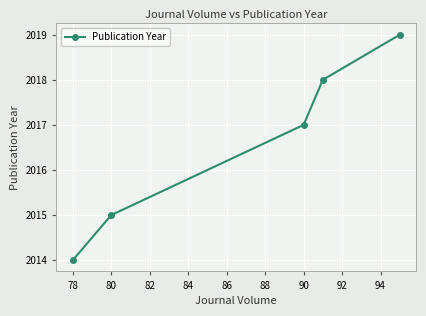

True or false: there are more than 0 points higher than both neighbors.

False